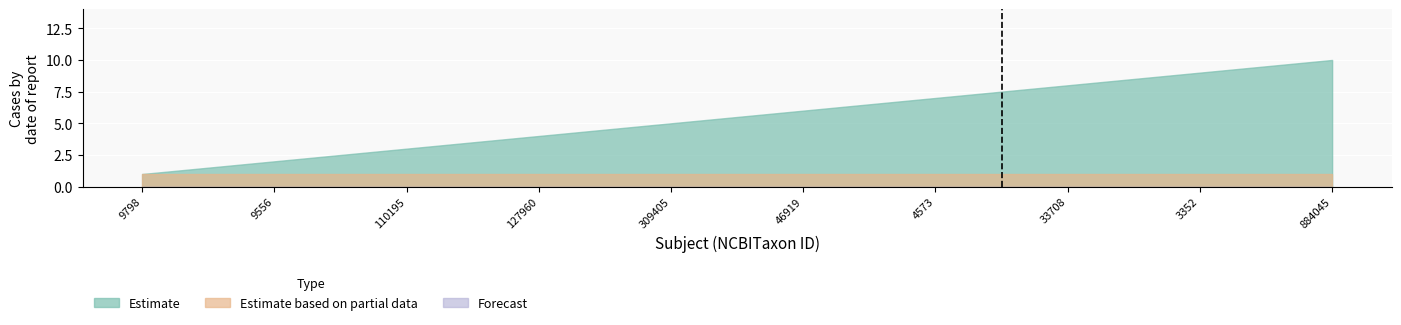

At which category is the sum across all series the highest?

884045